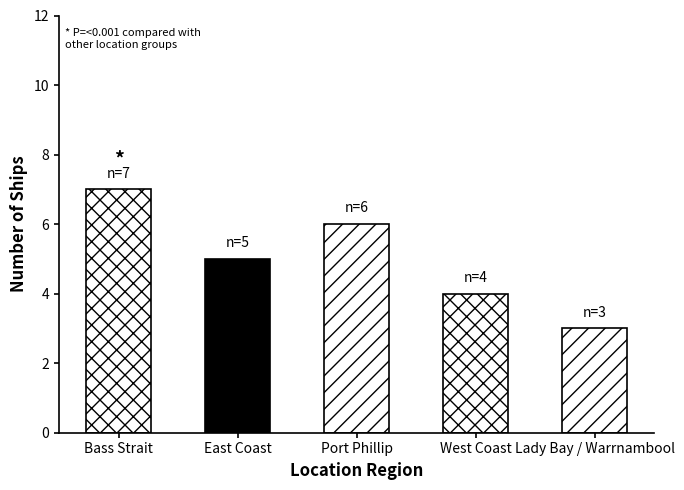

Reading left to right, extract all data points from this chart.

Bass Strait=7	East Coast=5	Port Phillip=6	West Coast=4	Lady Bay / Warrnambool=3